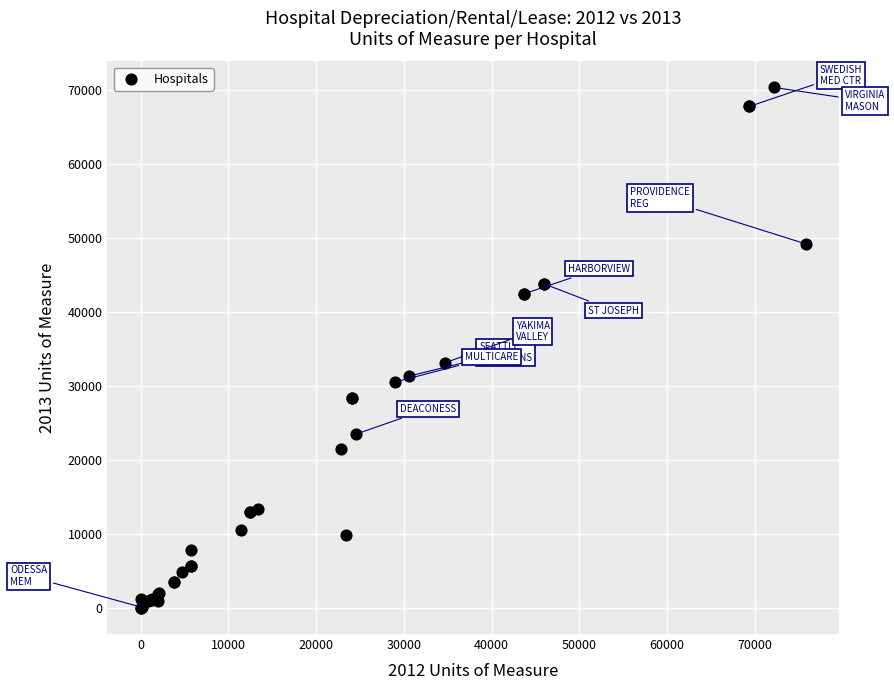

What Y value in the scatter plot is closest to 35158?

33150